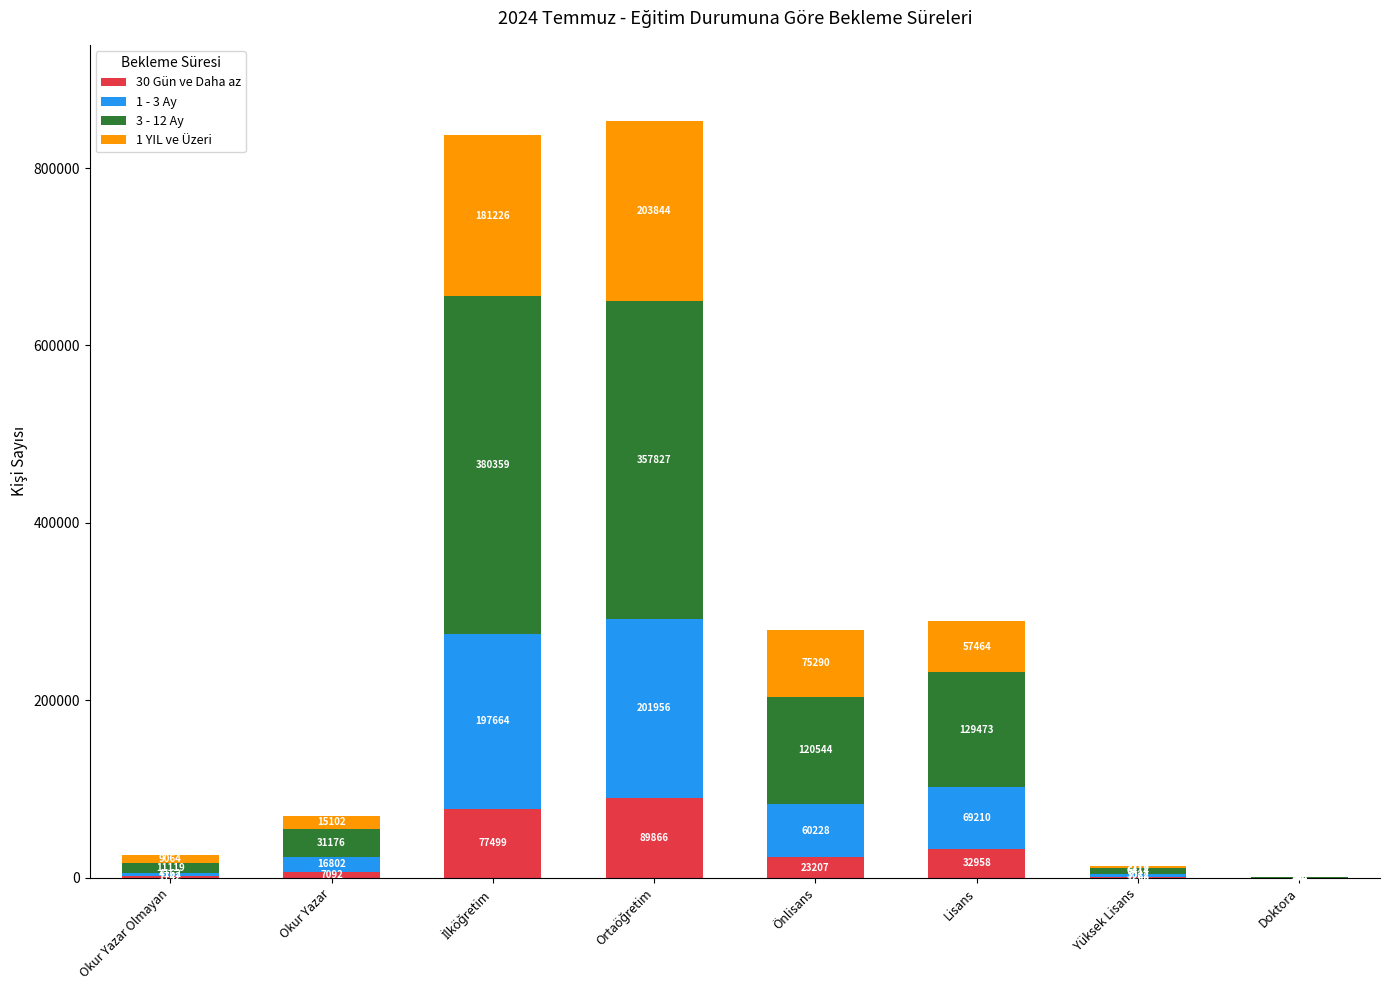

The value of 30 Gün ve Daha az at Doktora is 44. True or false?

True